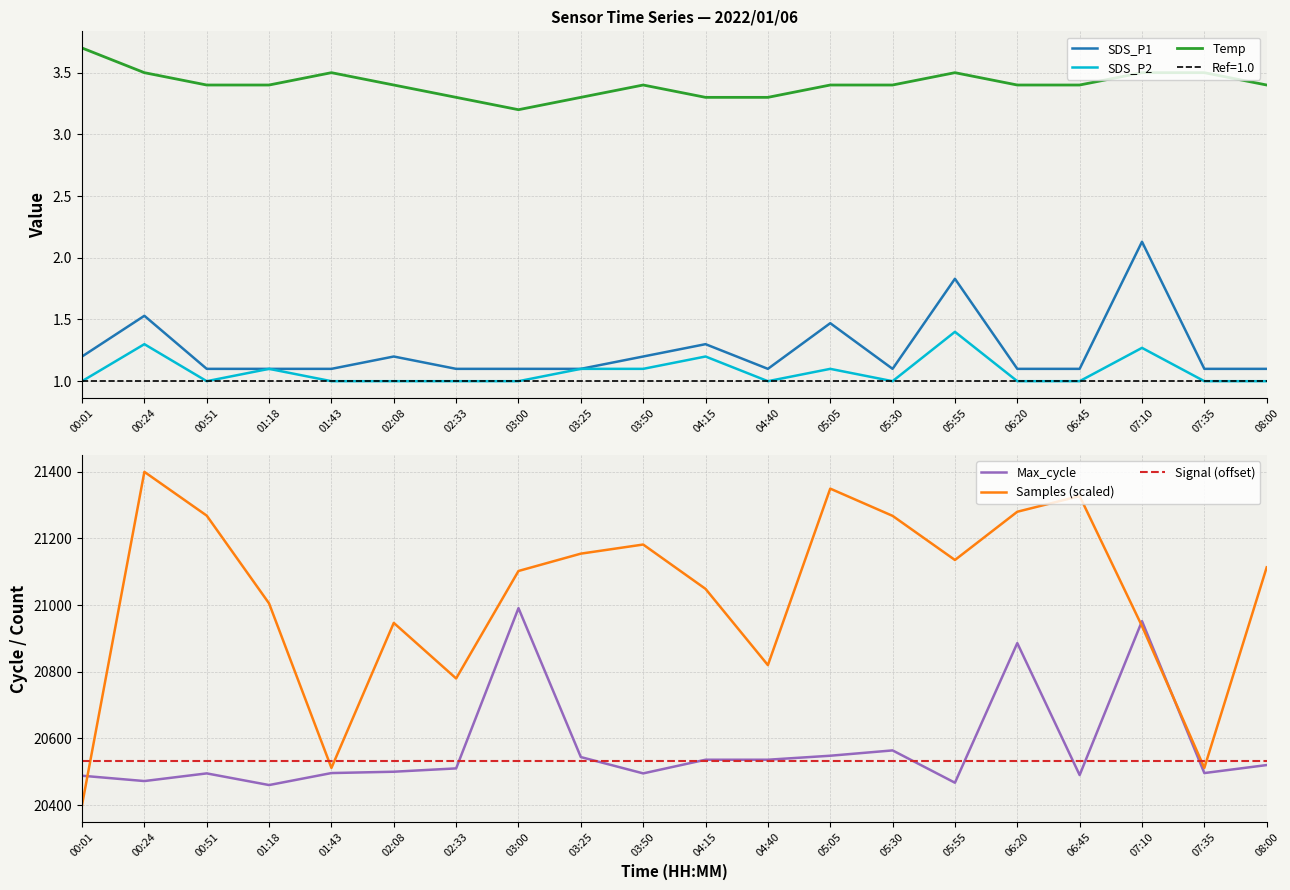

Reading left to right, what are all the values shown in this chart?

SDS_P1: 1.2	1.5	1.1	1.1	1.1	1.2	1.1	1.1	1.1	1.2	1.3	1.1	1.5	1.1	1.8	1.1	1.1	2.1	1.1	1.1
SDS_P2: 1.0	1.3	1.0	1.1	1.0	1.0	1.0	1.0	1.1	1.1	1.2	1.0	1.1	1.0	1.4	1.0	1.0	1.3	1.0	1.0
Temp: 3.7	3.5	3.4	3.4	3.5	3.4	3.3	3.2	3.3	3.4	3.3	3.3	3.4	3.4	3.5	3.4	3.4	3.5	3.5	3.4
Max_cycle: 20488.0	20472.0	20495.0	20460.0	20496.0	20500.0	20510.0	20991.0	20544.0	20495.0	20536.0	20536.0	20548.0	20564.0	20467.0	20886.0	20490.0	20952.0	20496.0	20520.0
Samples (scaled): 20400.0	21400.0	21268.6	21005.1	20511.4	20946.7	20779.9	21102.5	21154.5	21181.9	21048.8	20819.9	21349.6	21267.9	21135.5	21280.3	21327.3	20937.0	20511.4	21113.5
Signal (offset): 20533.0	20533.0	20533.0	20533.0	20533.0	20533.0	20533.0	20533.0	20533.0	20533.0	20533.0	20533.0	20533.0	20533.0	20533.0	20533.0	20533.0	20533.0	20533.0	20533.0